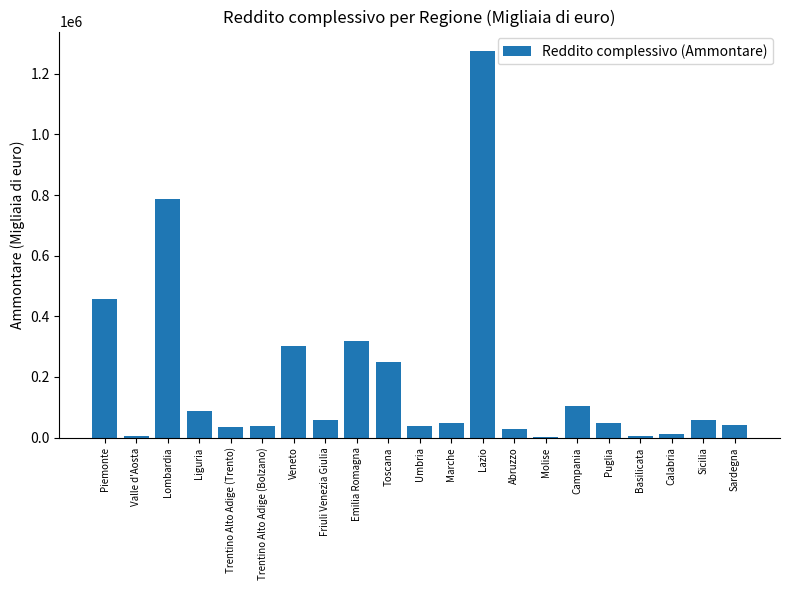

At which label is the value closest to 639440?

Lombardia